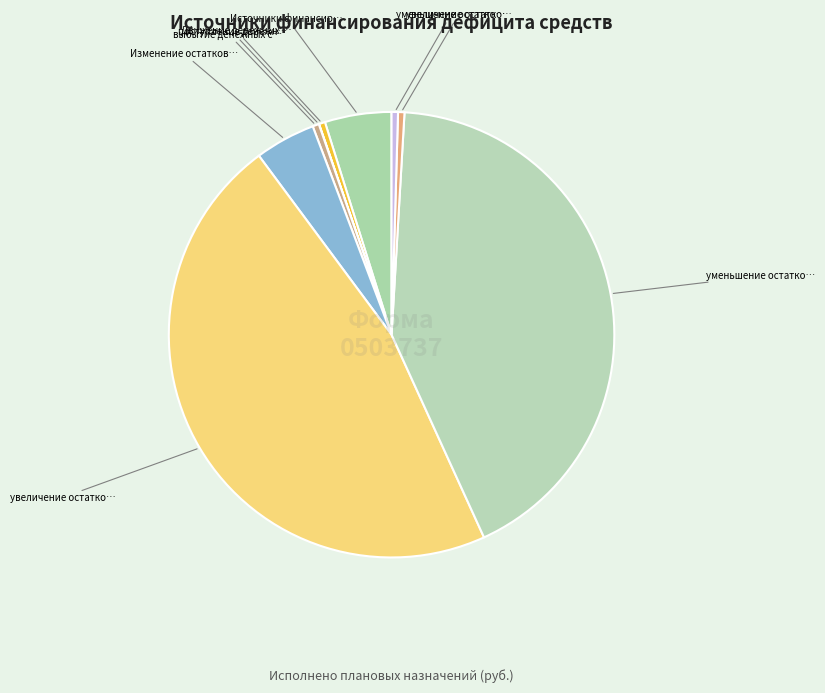

How many segments does this pie chart have?

9